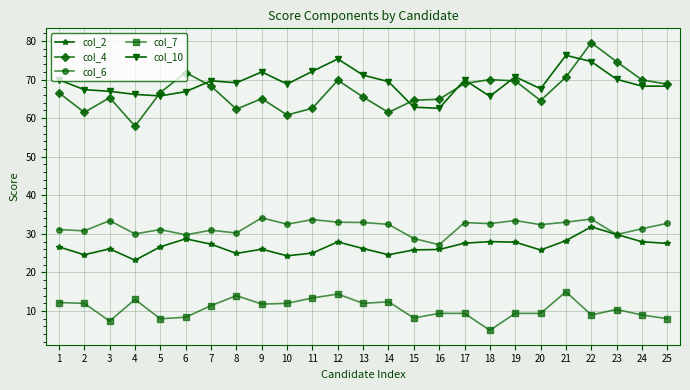

What is the value of the col_7 point at the 24th from the left?

9.0